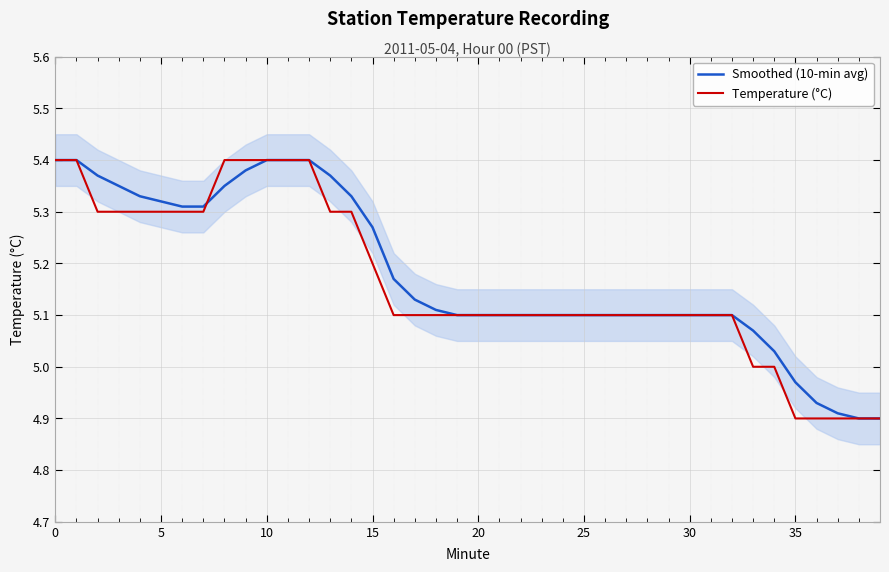

At which label does Temperature (°C) first exceed 5?

0